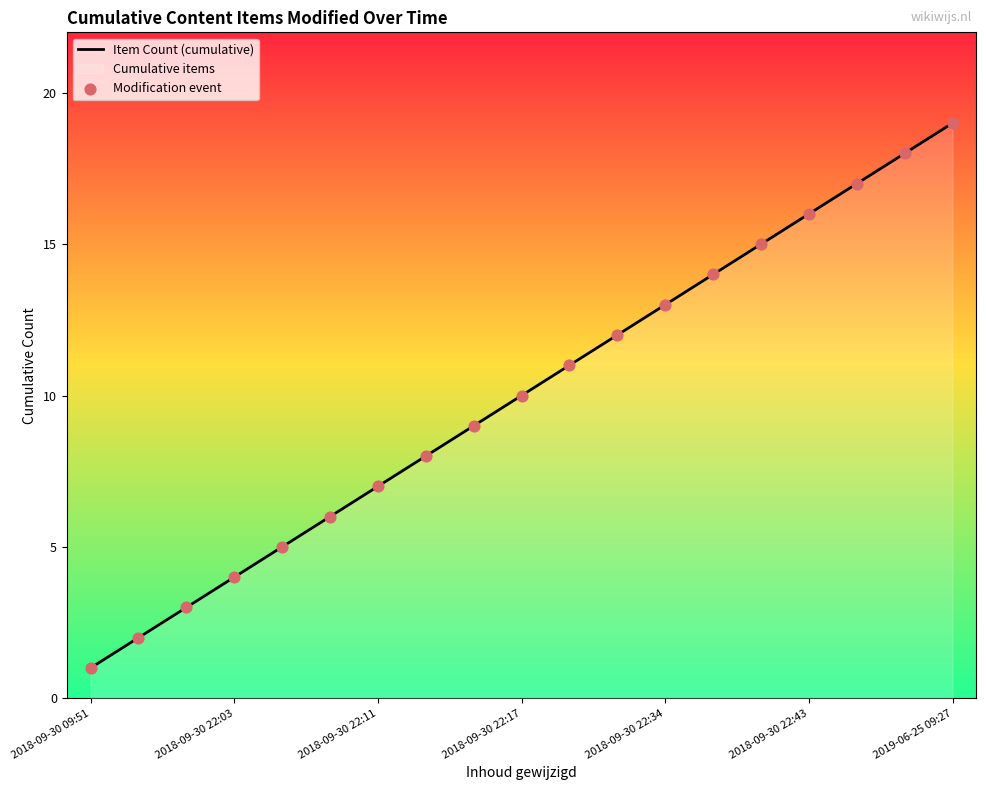

Which series reaches the maximum Y coordinate?

Item Count (cumulative)